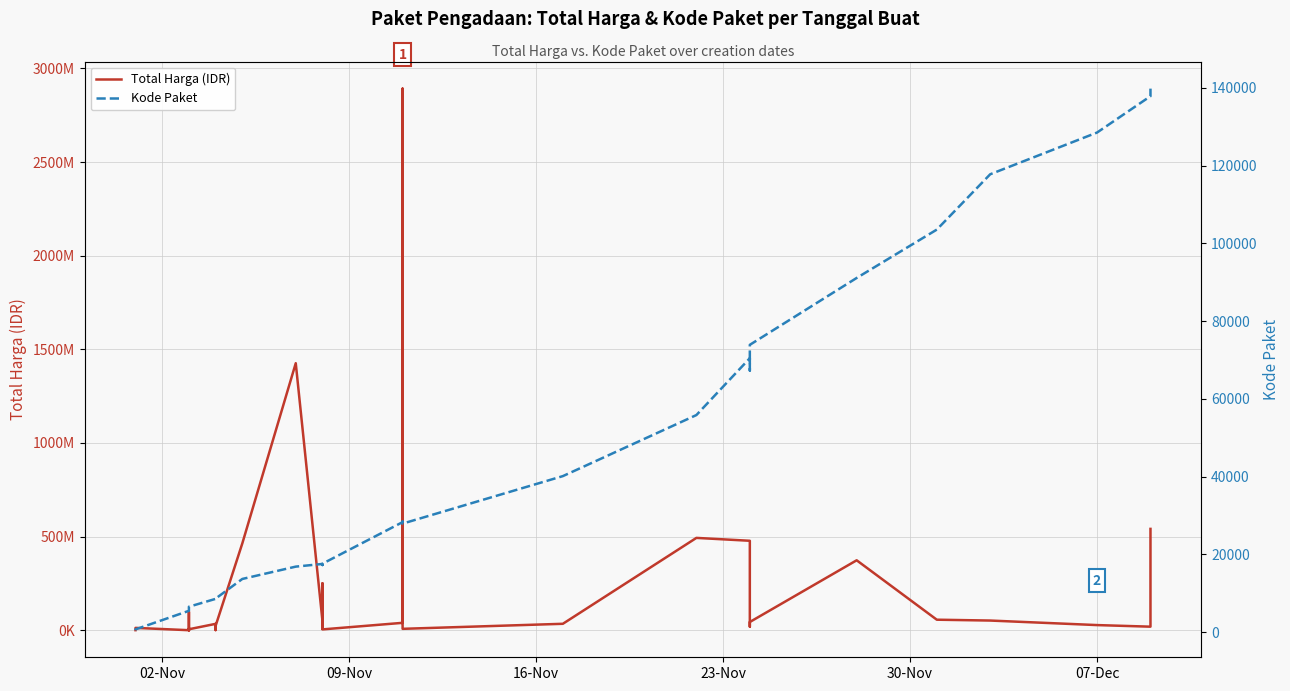

What are all the series names shown in the legend?

Total Harga (IDR), Kode Paket